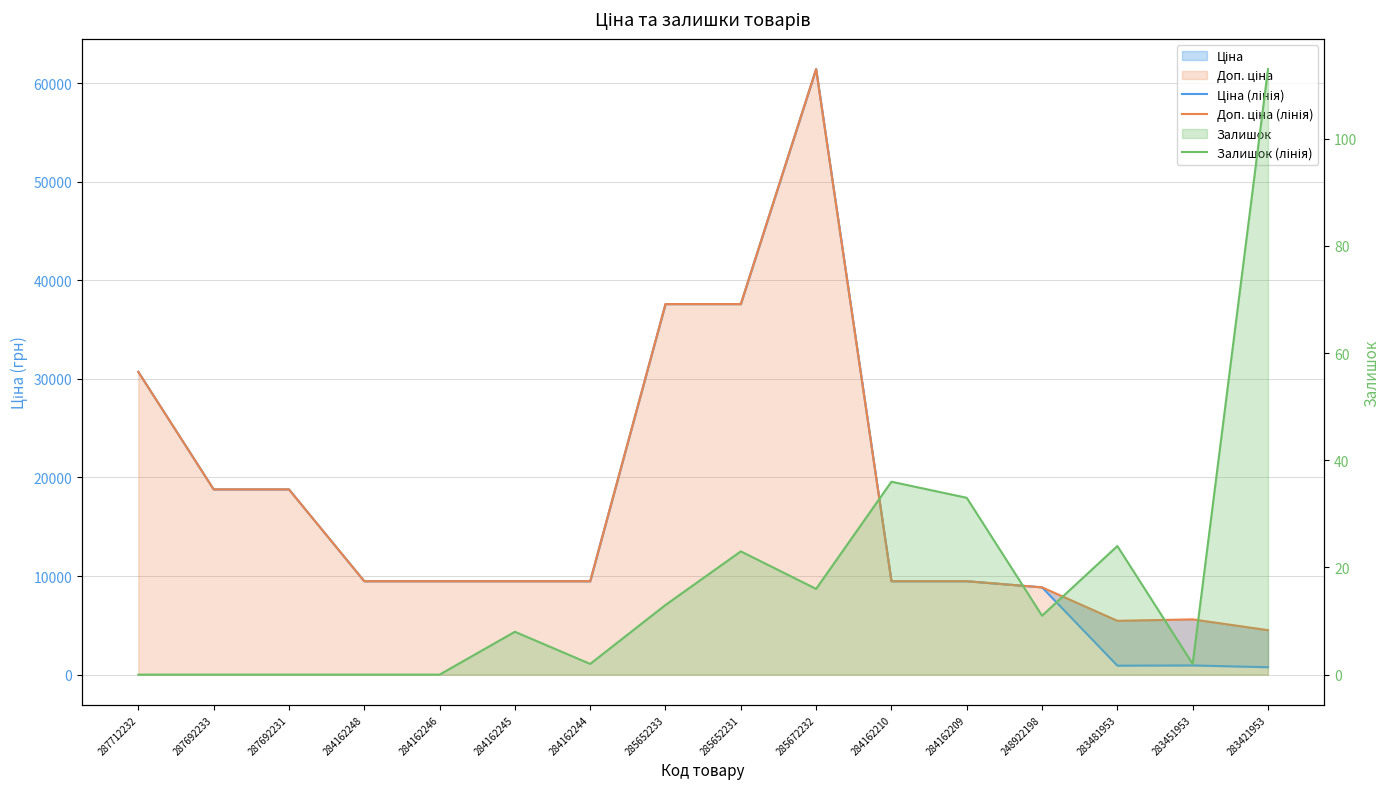

Which series changed the most between 284162246 and 283451953?

Ціна (лінія)